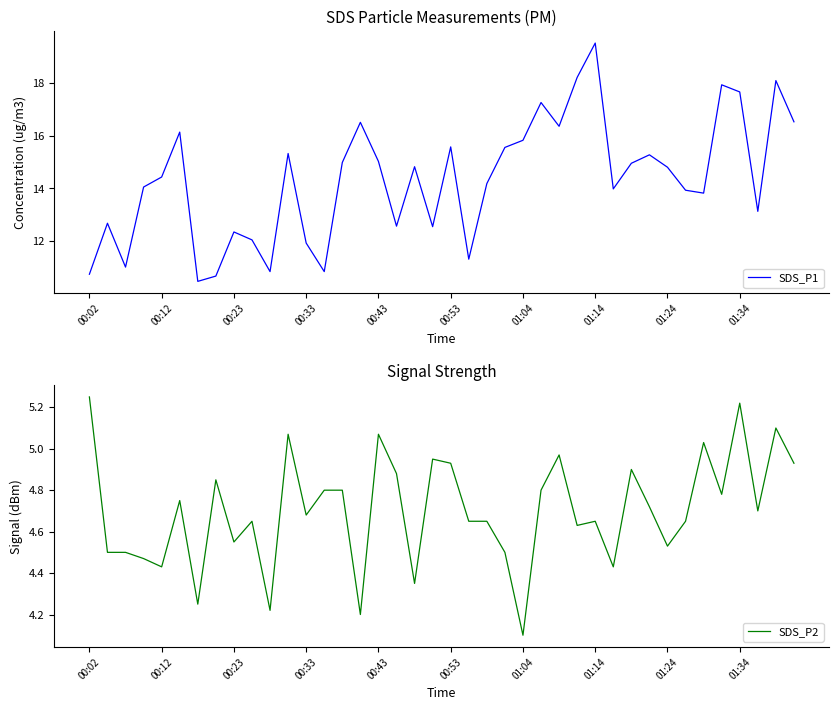

How many interior local peaks does the SDS_P1 series have?

12